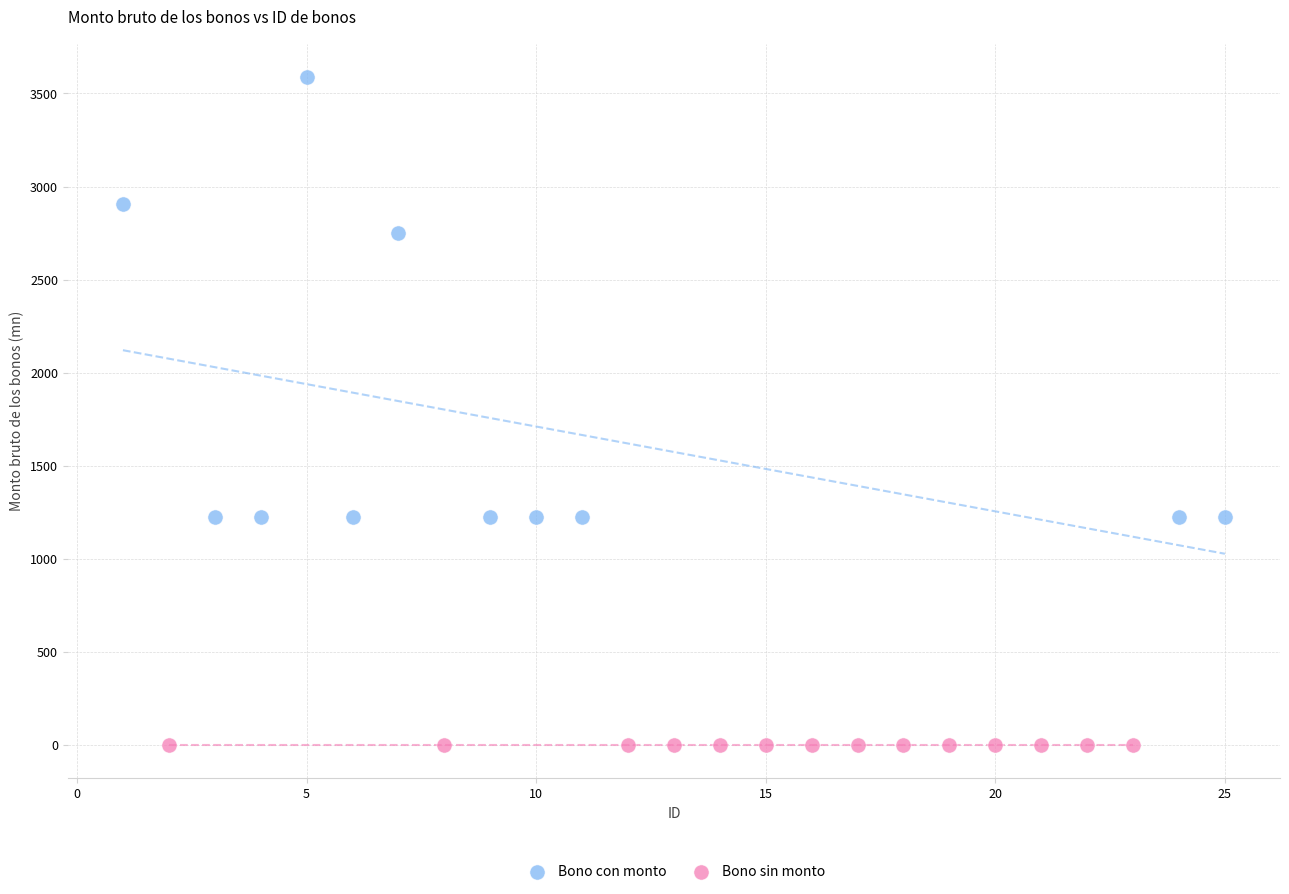

Which series contains the lowest Y value?

Bono sin monto